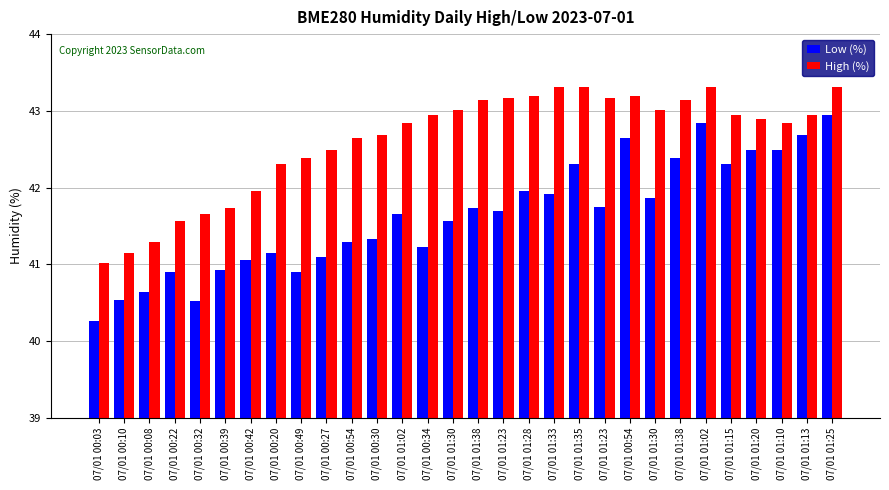

Which category has the lowest value across all series?

07/01 00:03